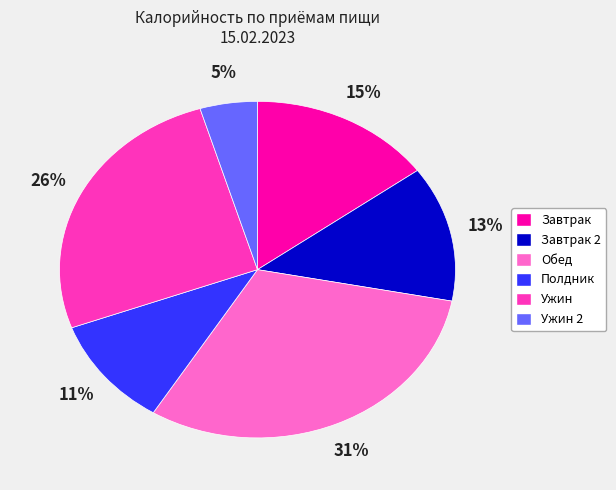

Is it true that Ужин is 26% of the pie?

True